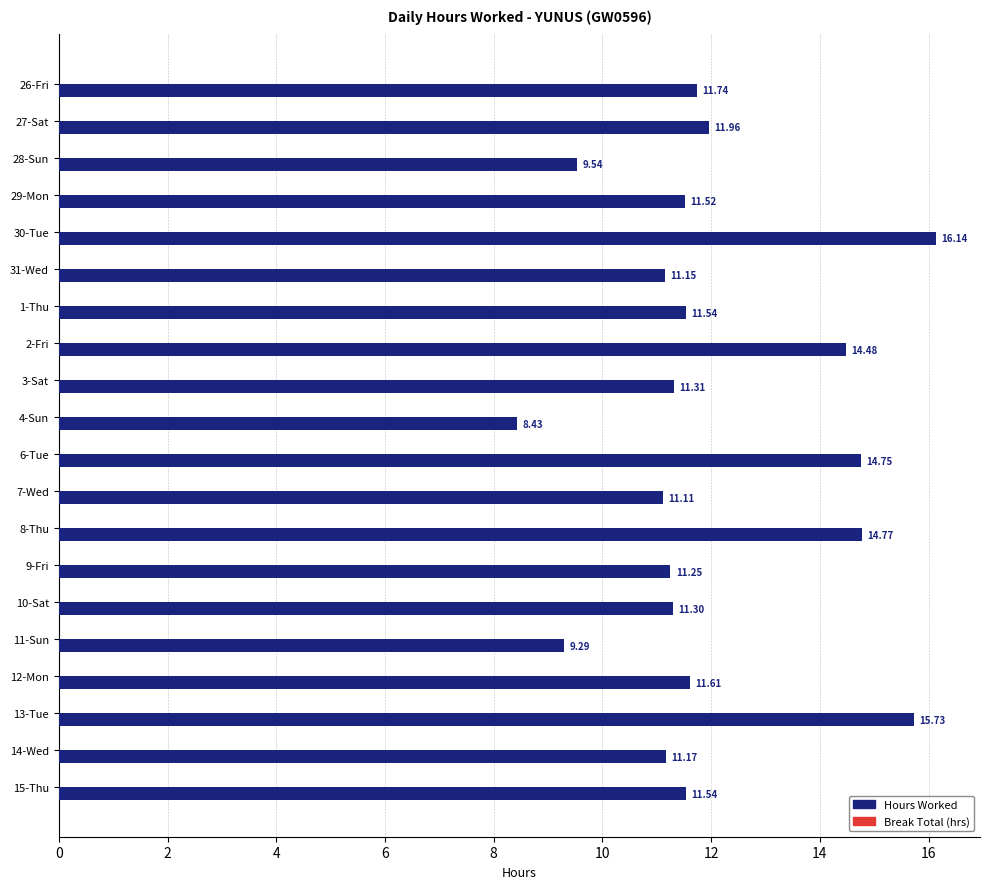

Between 28-Sun and 27-Sat, which is larger?

27-Sat